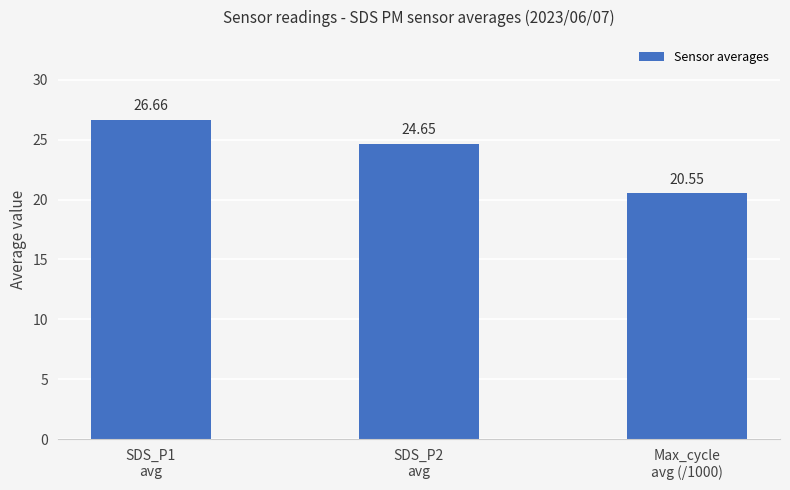

What is the change in value from SDS_P1
avg to Max_cycle
avg (/1000)?

-6.1